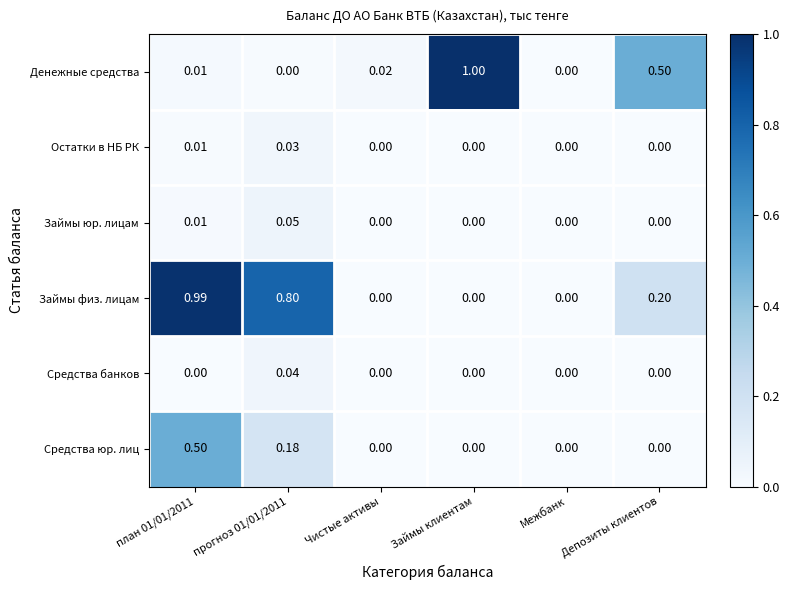

Between прогноз 01/01/2011 and Межбанк, which series saw the biggest shift?

Займы физ. лицам